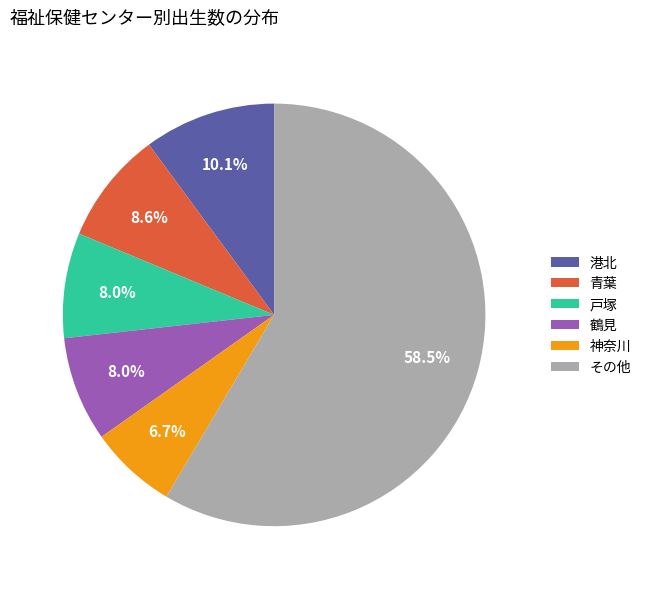

What is the smallest slice in the pie chart?

神奈川